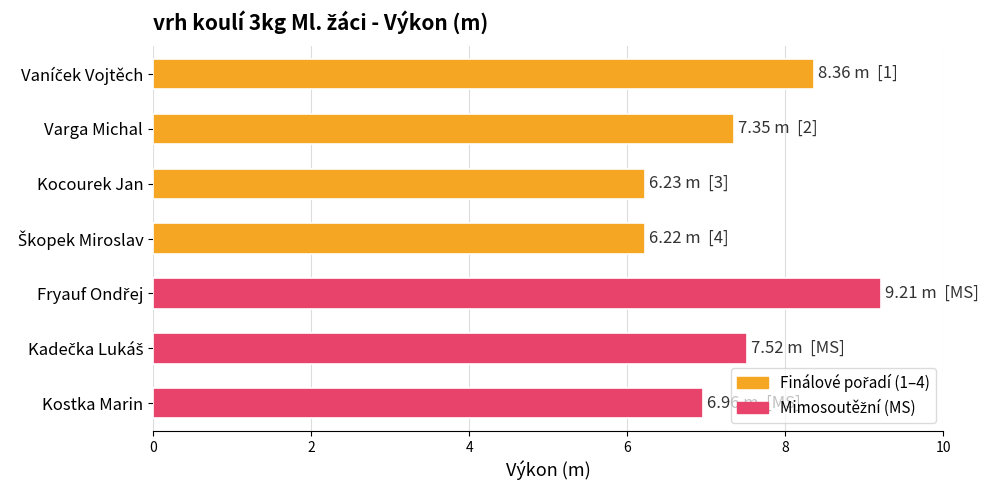

What is the change in value from Kostka Marin to Varga Michal?

+0.4